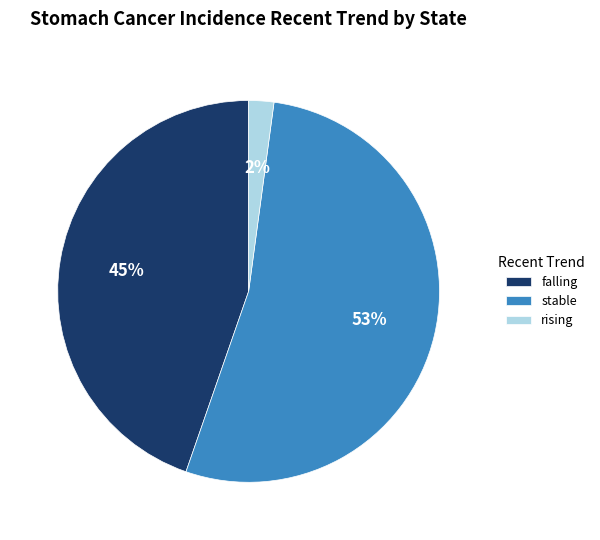

Is it true that falling is 59% of the pie?

False